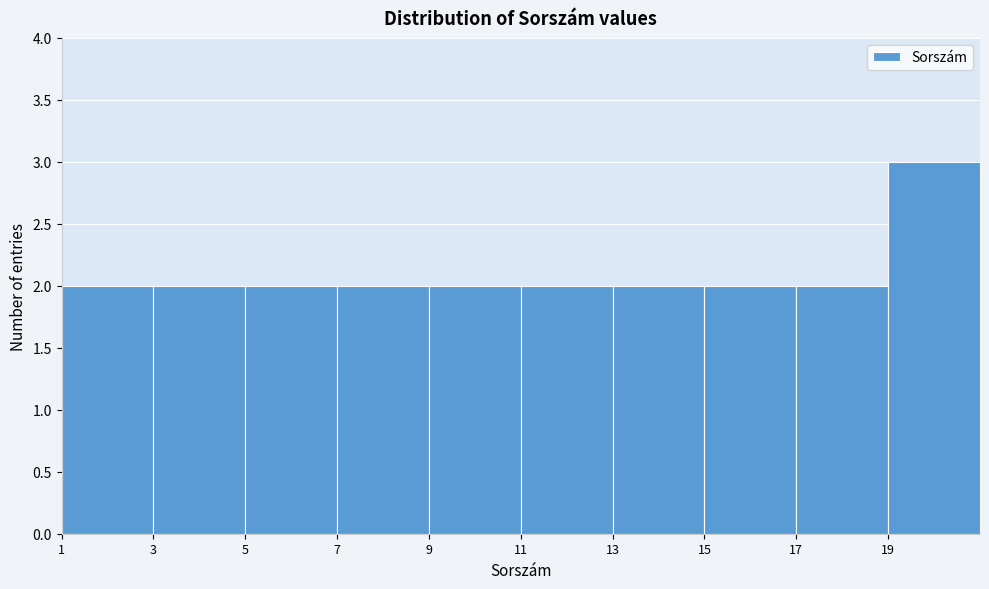

How tall is the bar that spans 7 to 9 on the x-axis? The values are not printed on the chart, so give them approximately, as read against the axis.

2